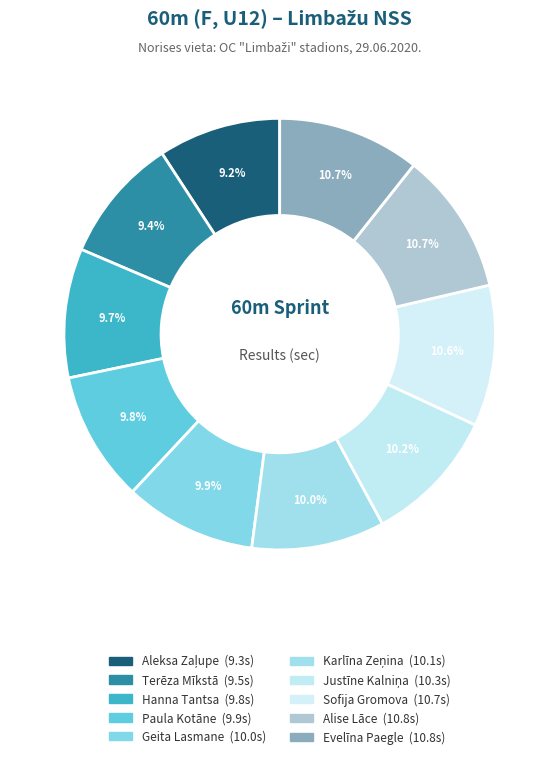

To the nearest percent, what is the combined percentage of Karlīna Zeņina and Paula Kotāne?

20%